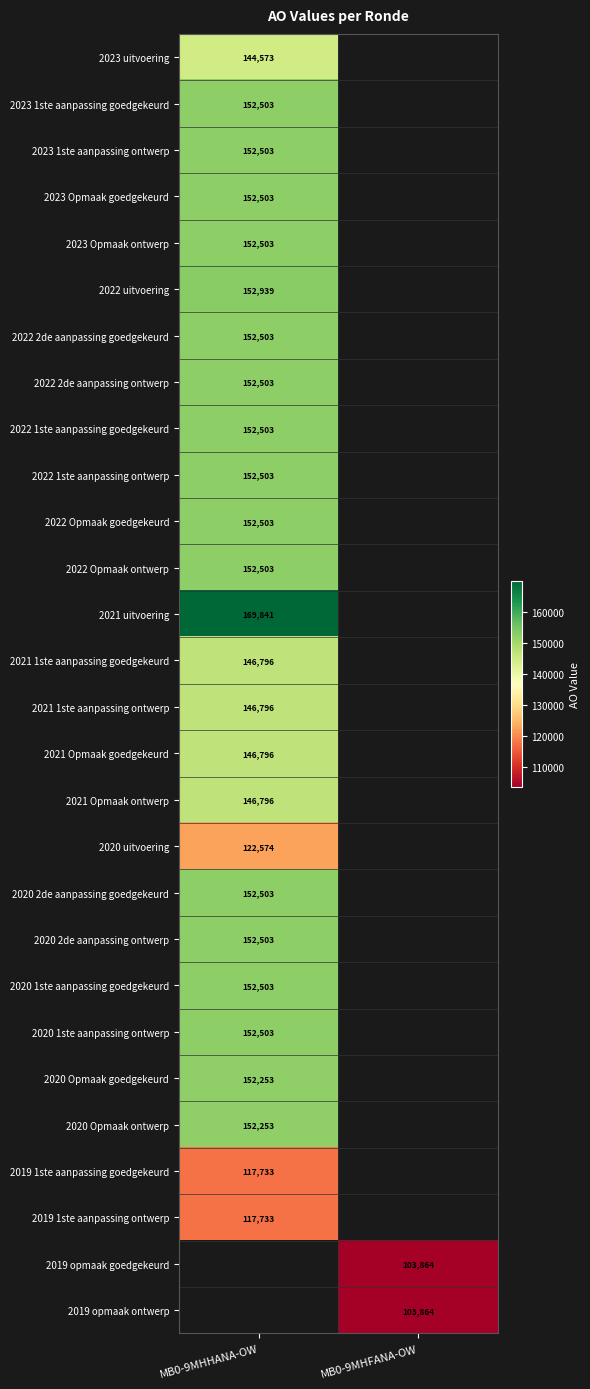

At how many categories does at least one series exceed 128403?

1